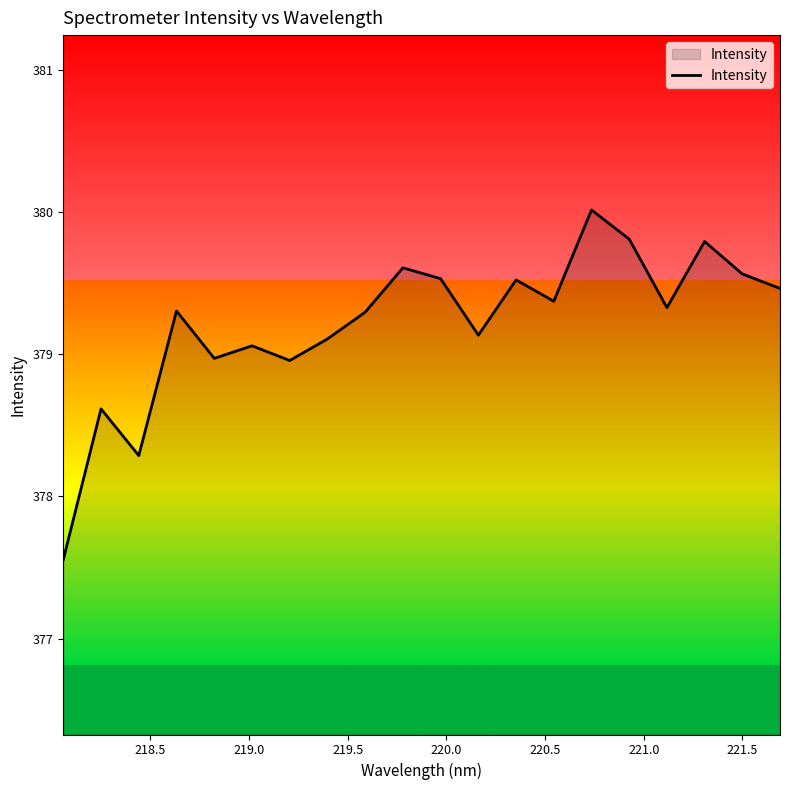

What is the greatest value displayed?

380.0